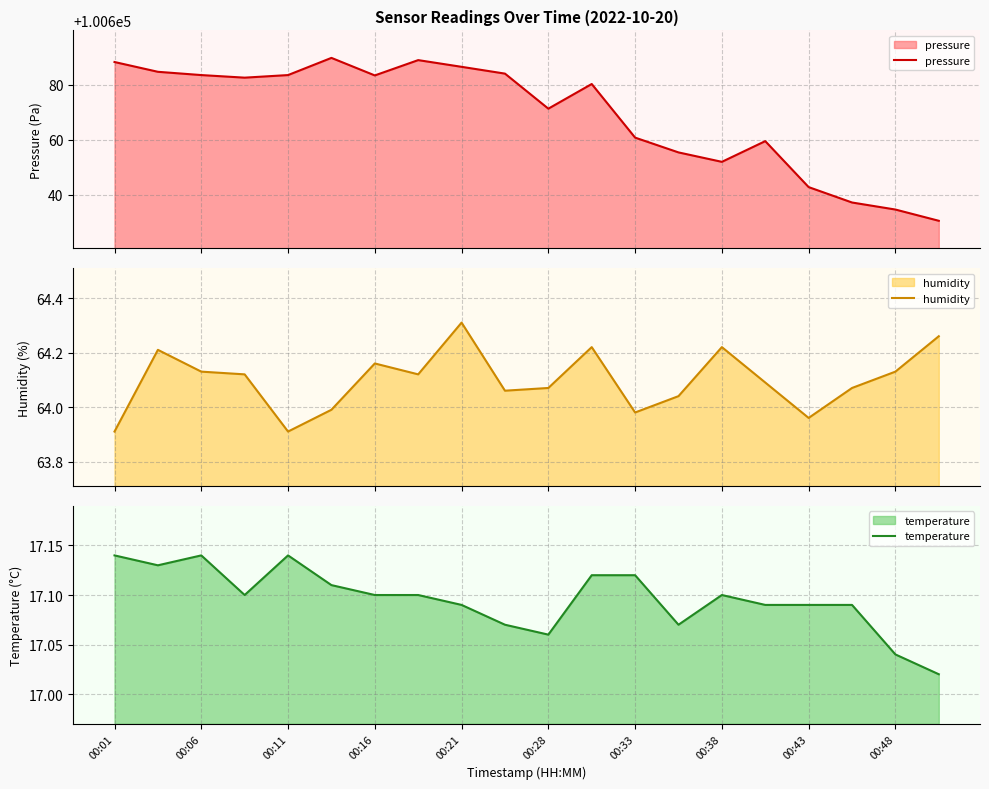

True or false: temperature and humidity intersect in this chart.

False